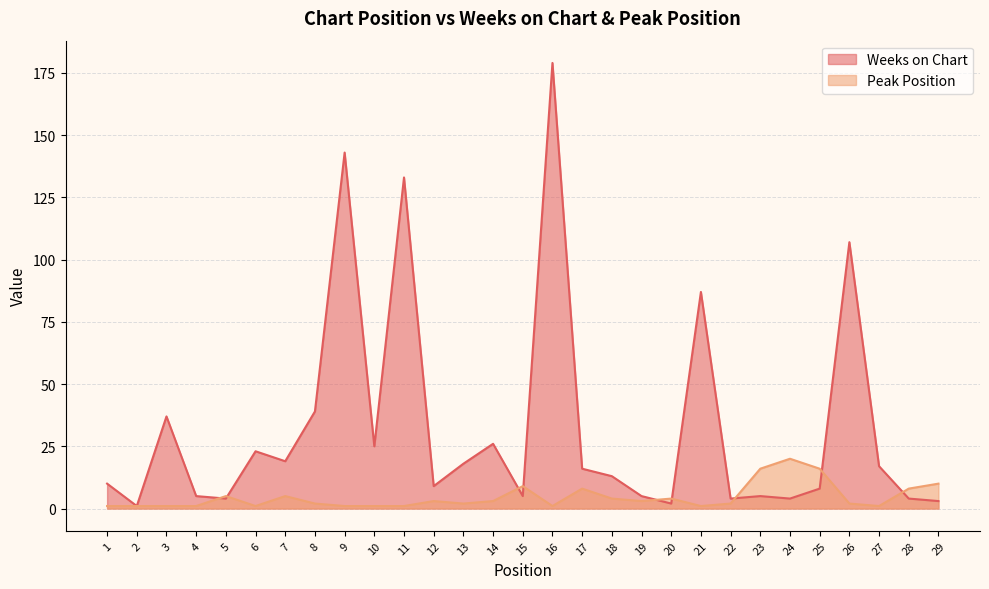

The Peak Position series shows 1 at 3. True or false?

True